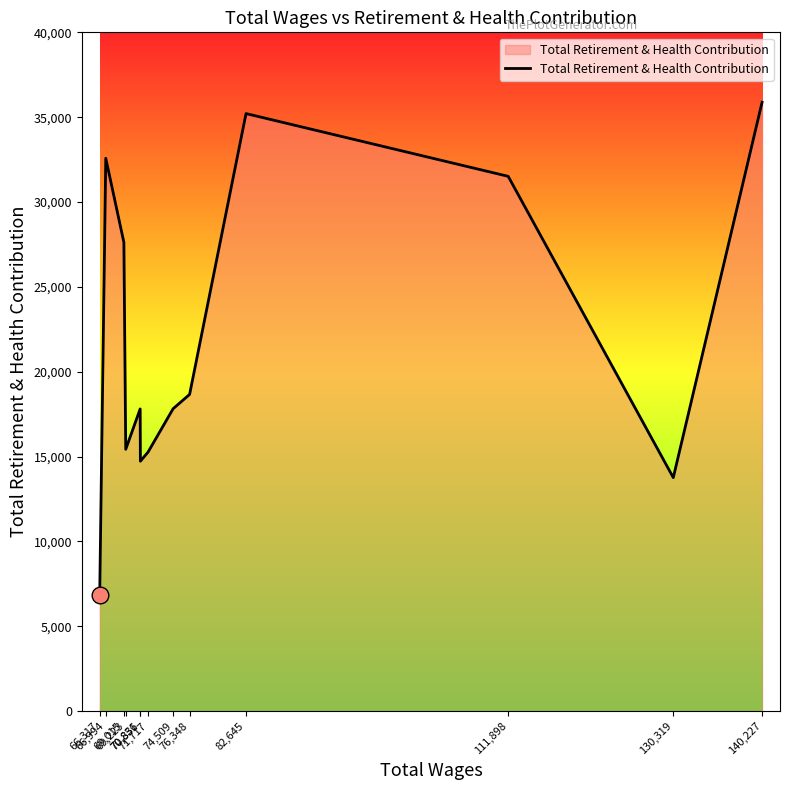

Between 71,717 and 66,317, which is larger?

71,717